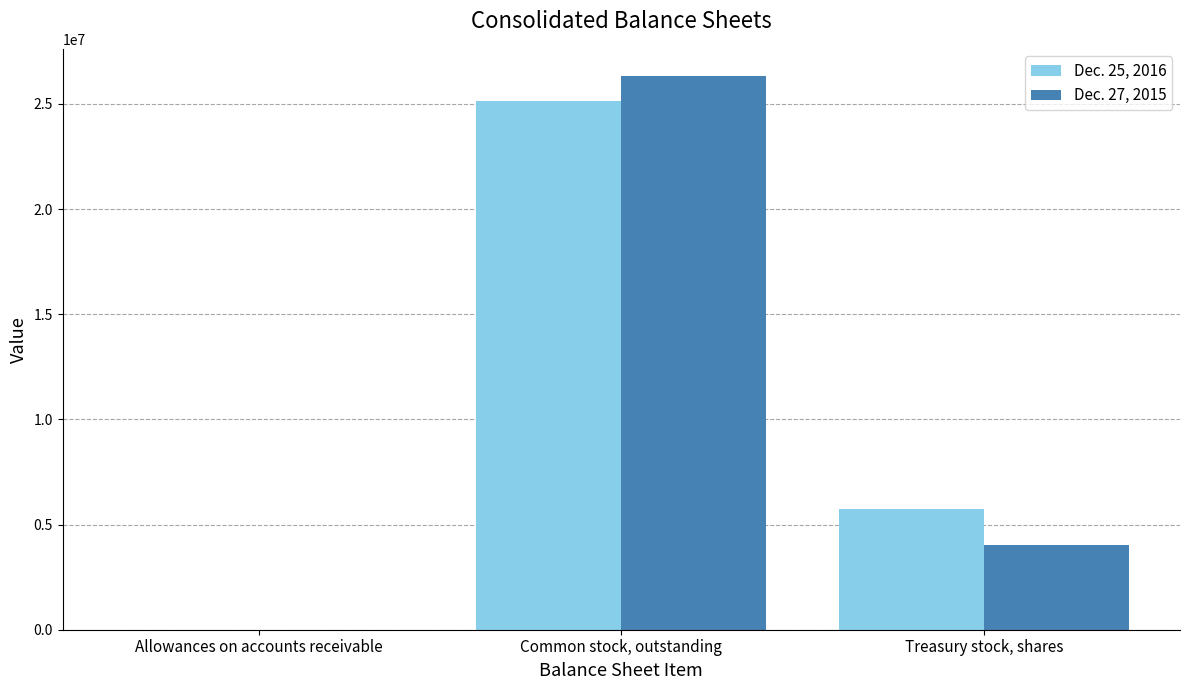

What is the maximum value shown in the chart?

26304261